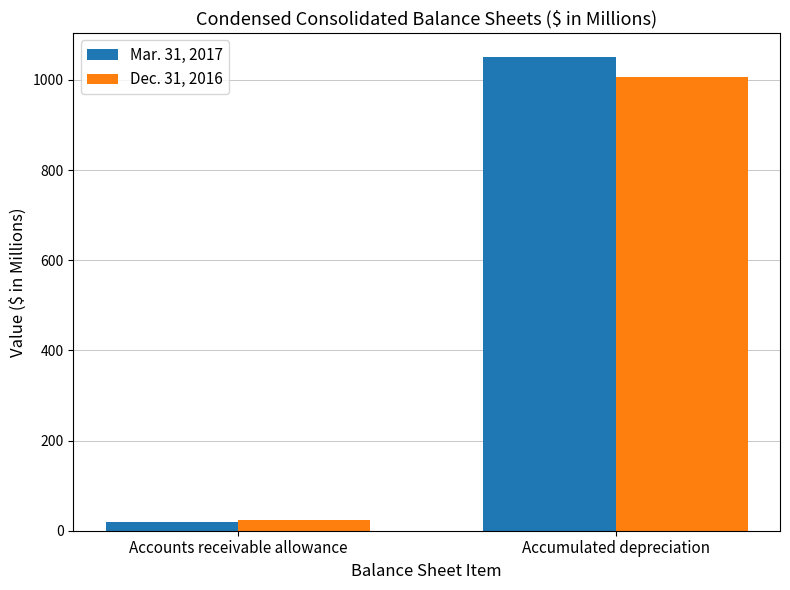

What are all the series names shown in the legend?

Mar. 31, 2017, Dec. 31, 2016